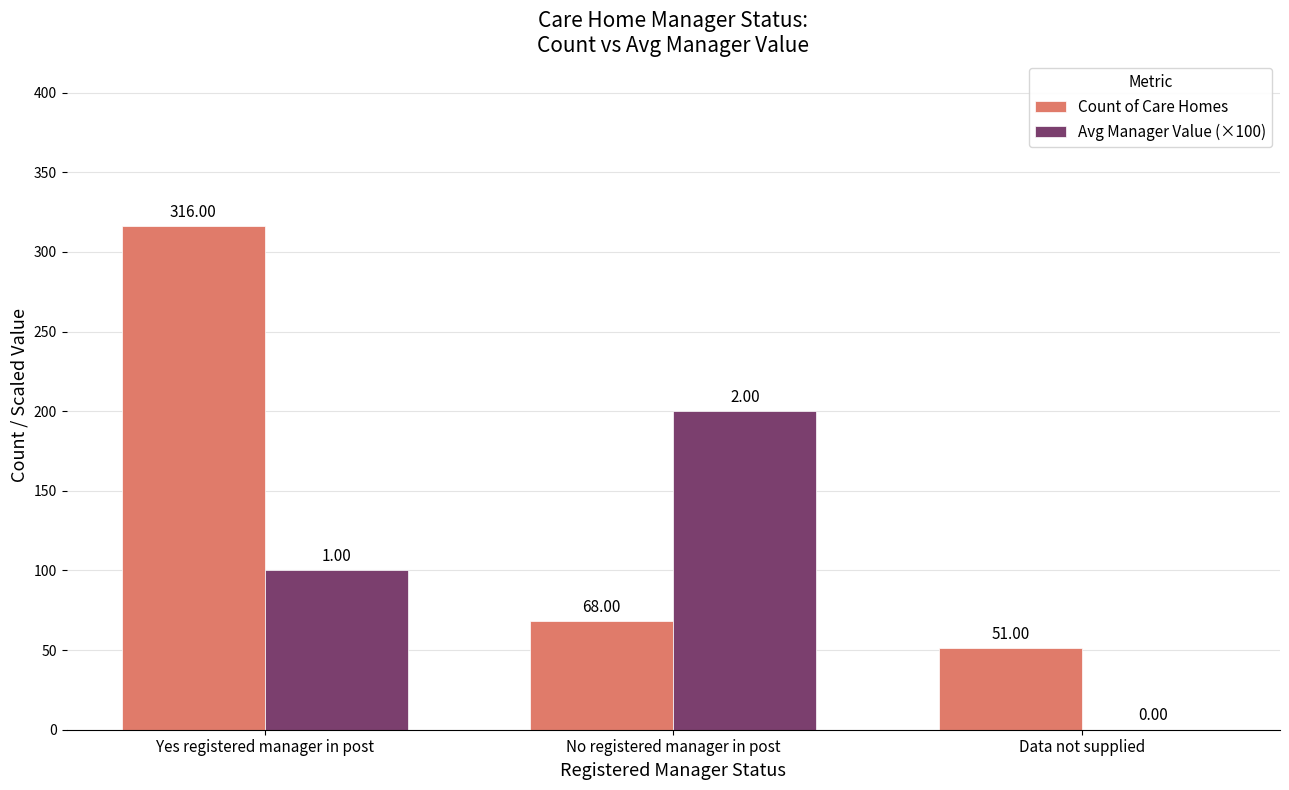

Reading right to left, extract all data points from this chart.

Count of Care Homes: Data not supplied=51	No registered manager in post=68	Yes registered manager in post=316
Avg Manager Value (×100): Data not supplied=0	No registered manager in post=200	Yes registered manager in post=100